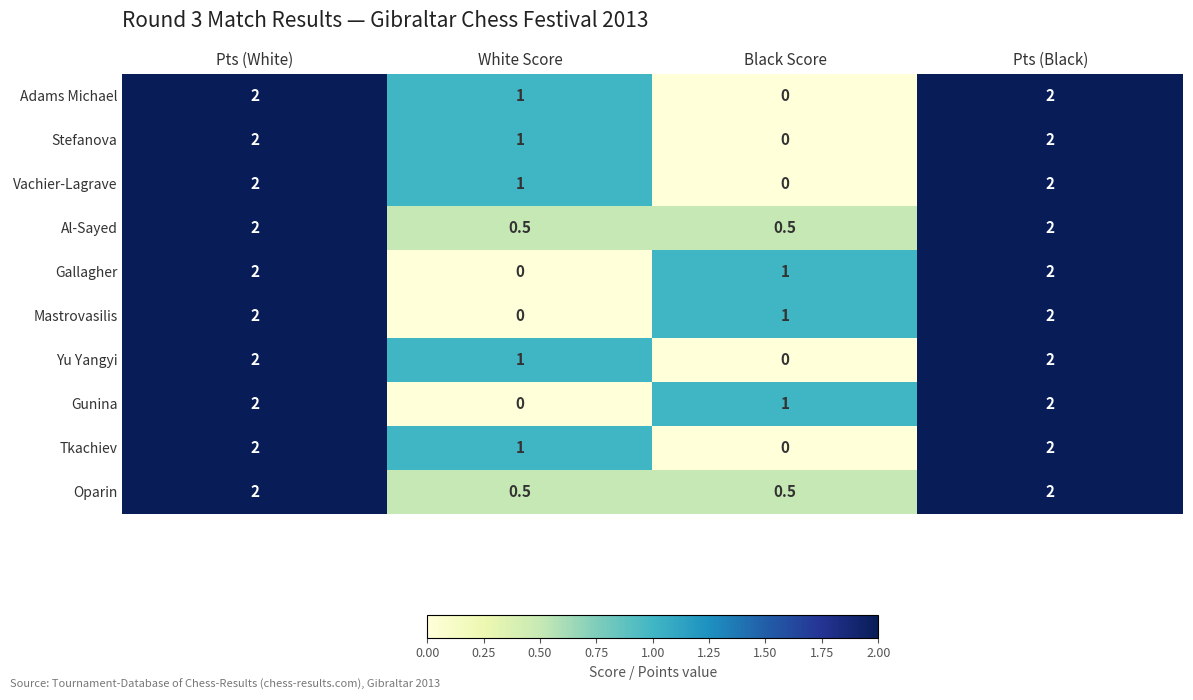

What is the sum of all Vachier-Lagrave values?

5.0